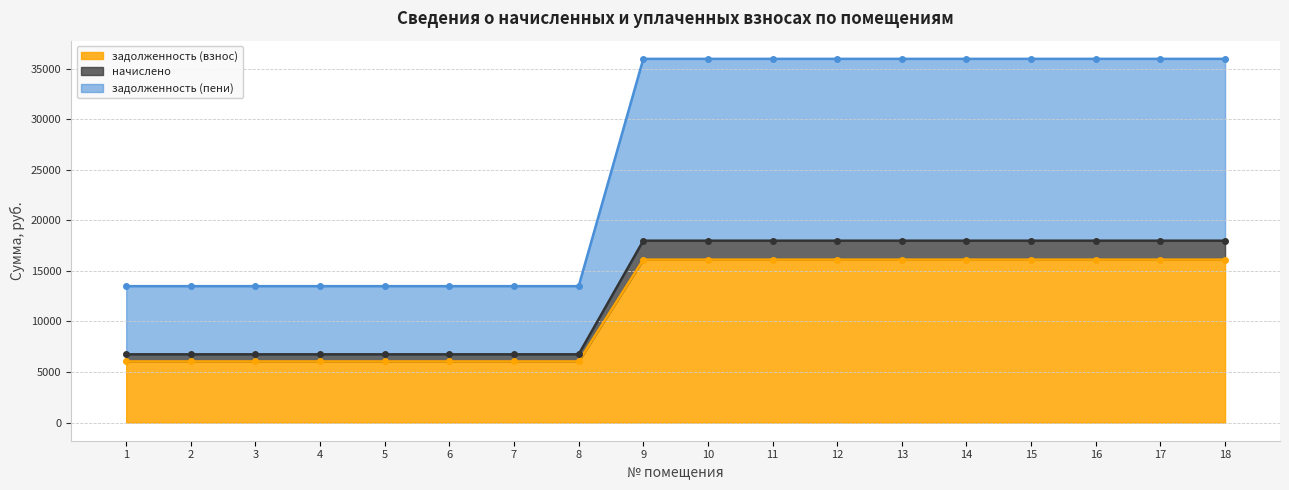

Rank the series at 11 from lowest to highest value.

задолженность (взнос), начислено, задолженность (пени)